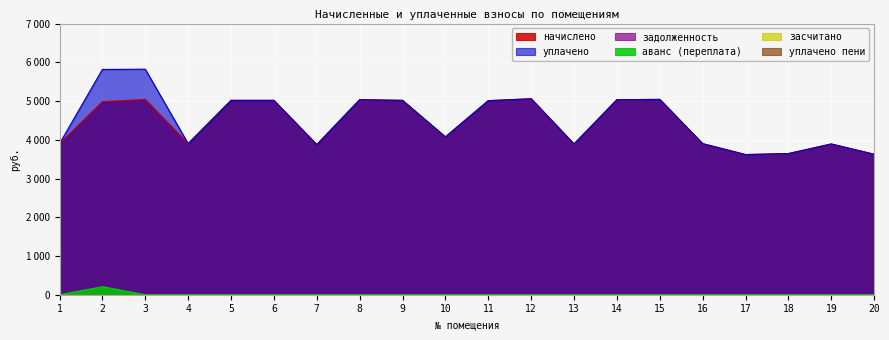

True or false: начислено has a value of 2180.4 at 20.

False